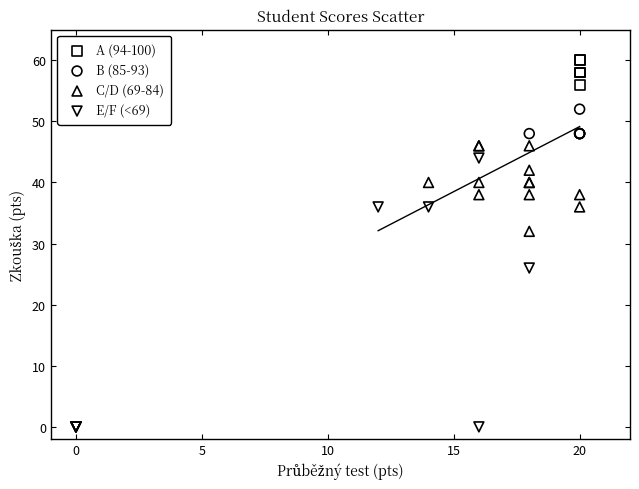

Which series reaches the minimum Y coordinate?

E/F (<69)